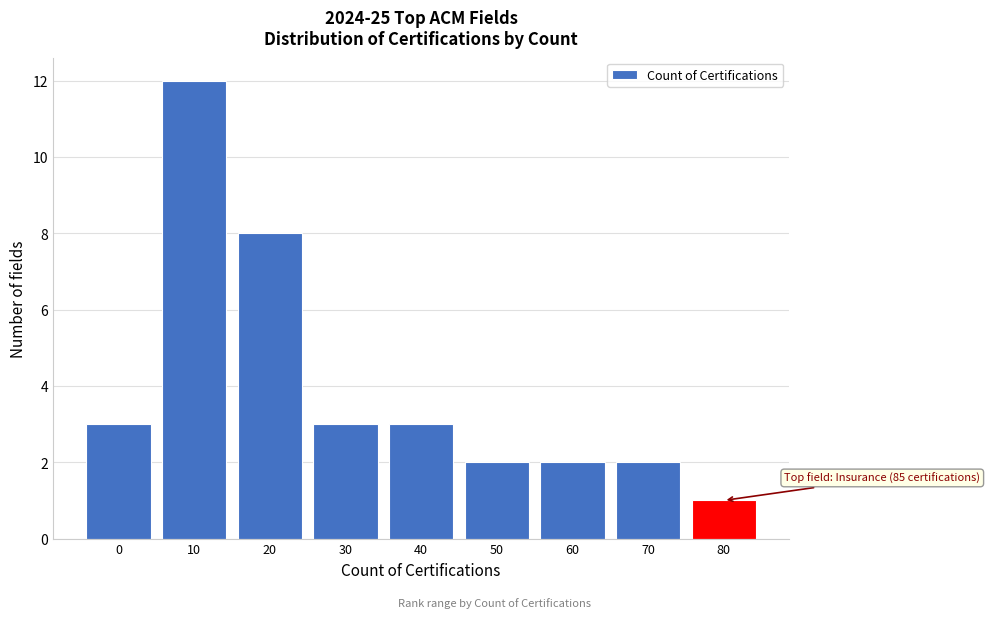

Reading right to left, list all the values displayed in this chart.

1	2	2	2	3	3	8	12	3